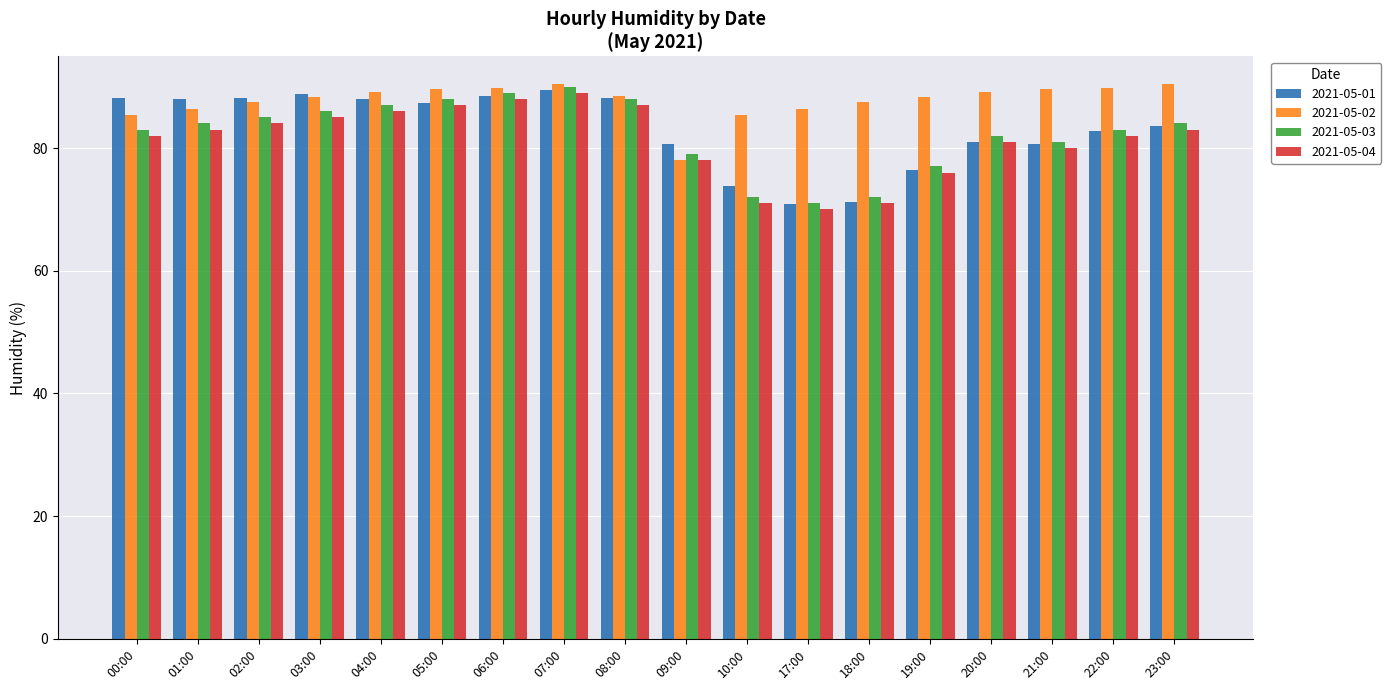

What is the spread (max minus min) of values at 23:00?

7.4